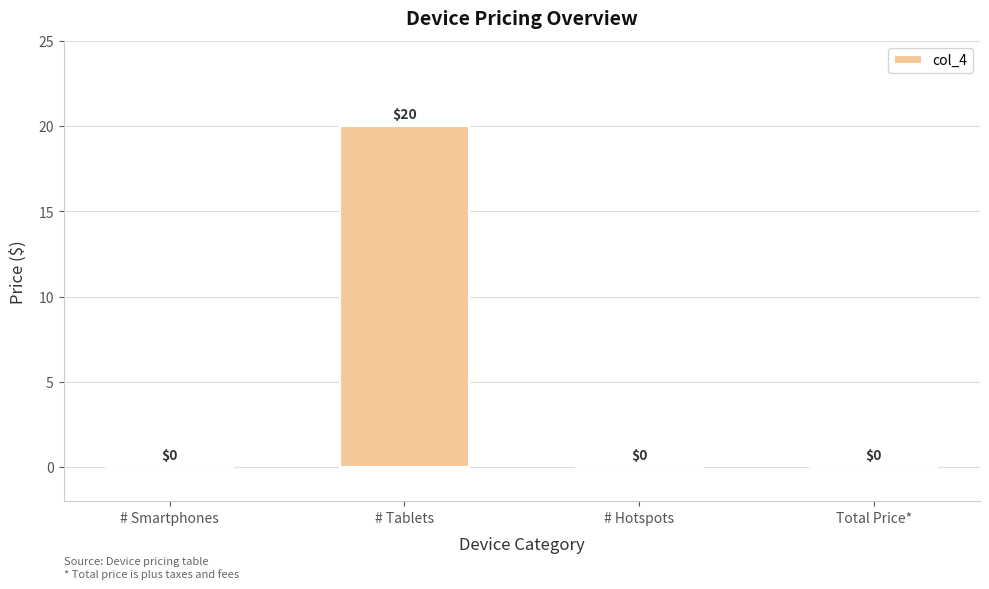

Is it true that the value at # Tablets is 20?

True